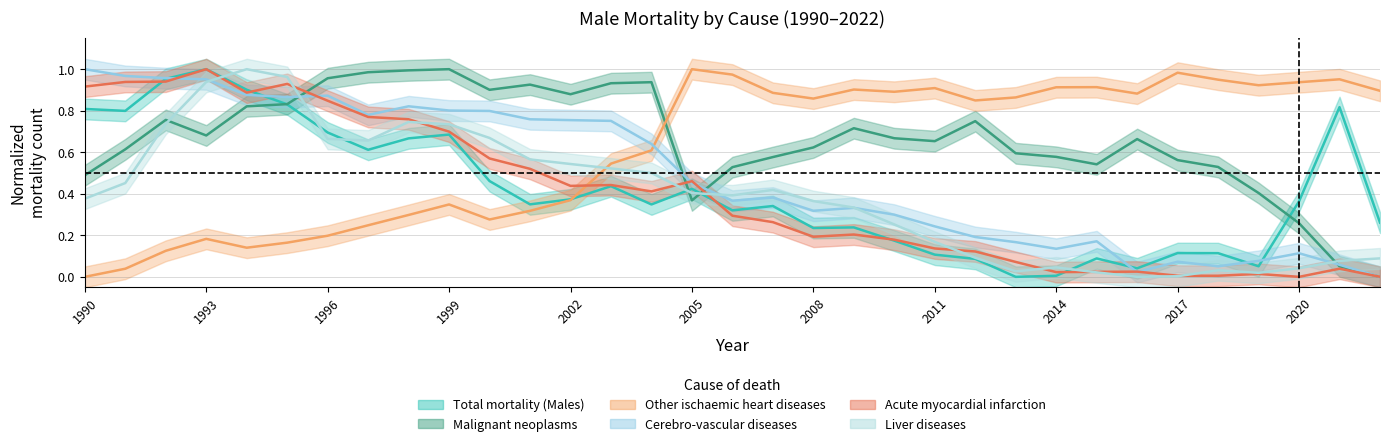

Between 1998 and 2020, which series saw the biggest shift?

Acute myocardial infarction